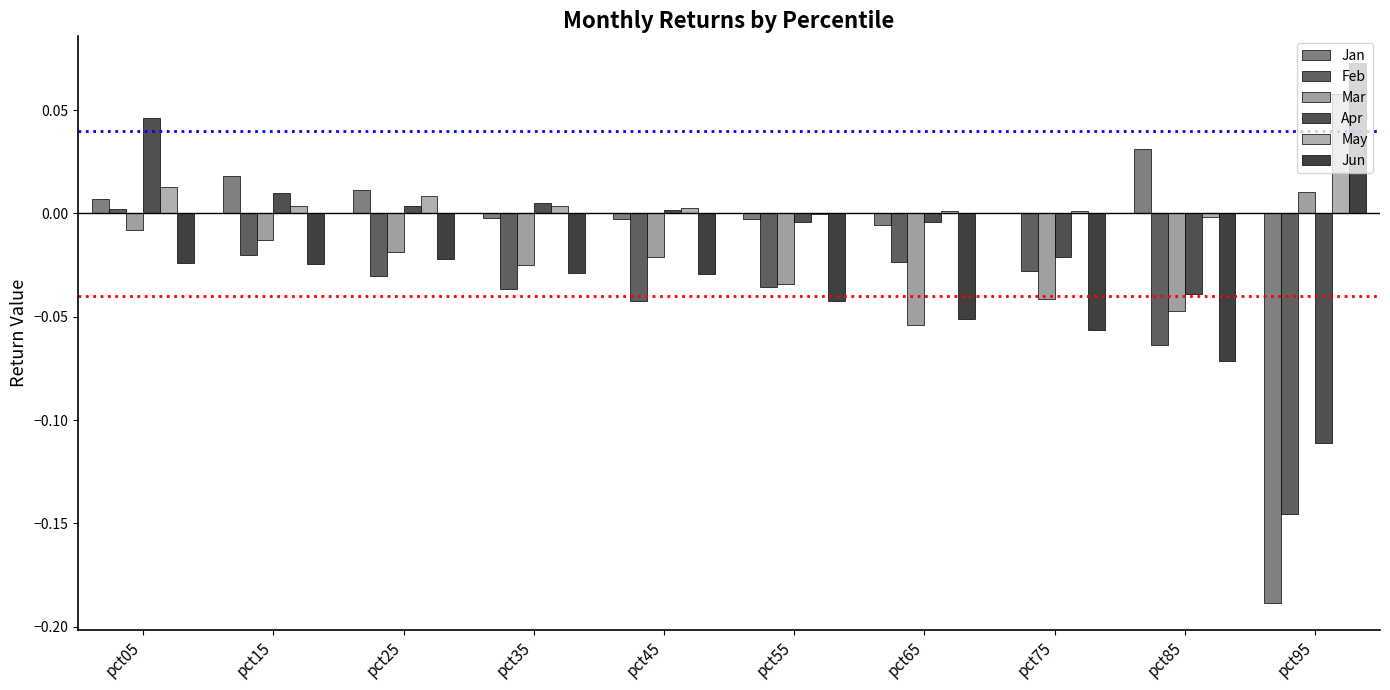

What is the difference between the maximum and minimum values in the Jan series?

0.2